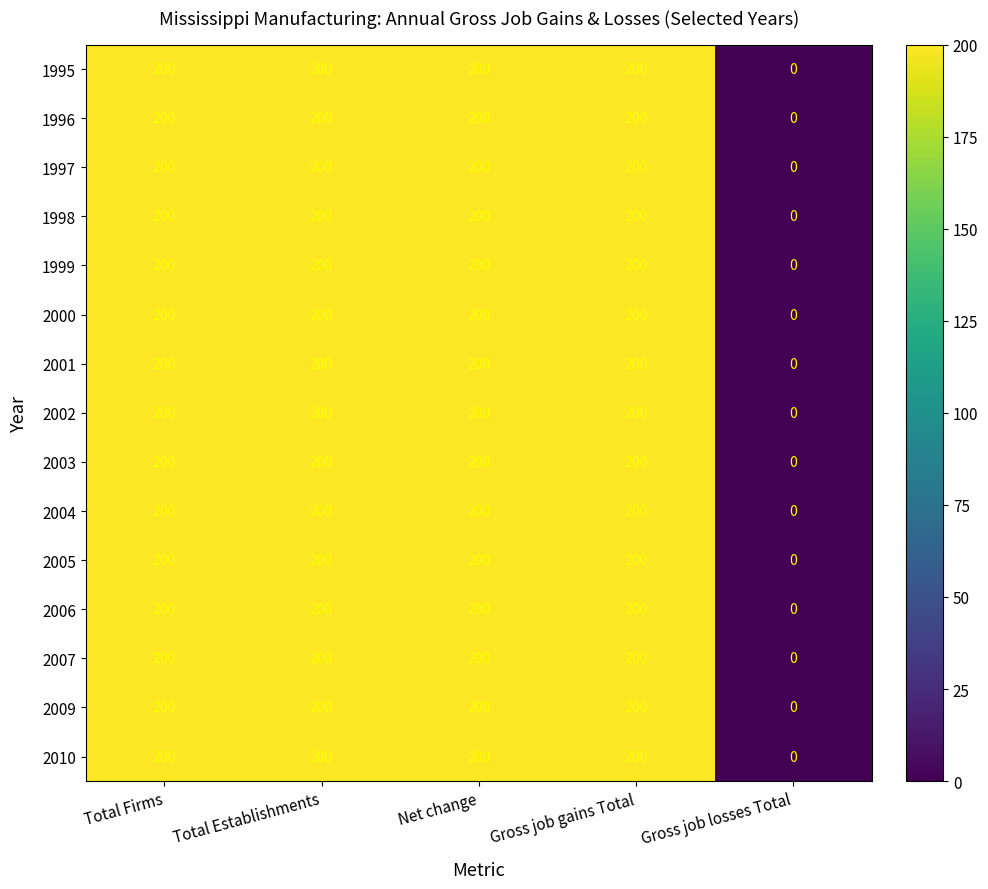

At how many categories does at least one series exceed 122?

4